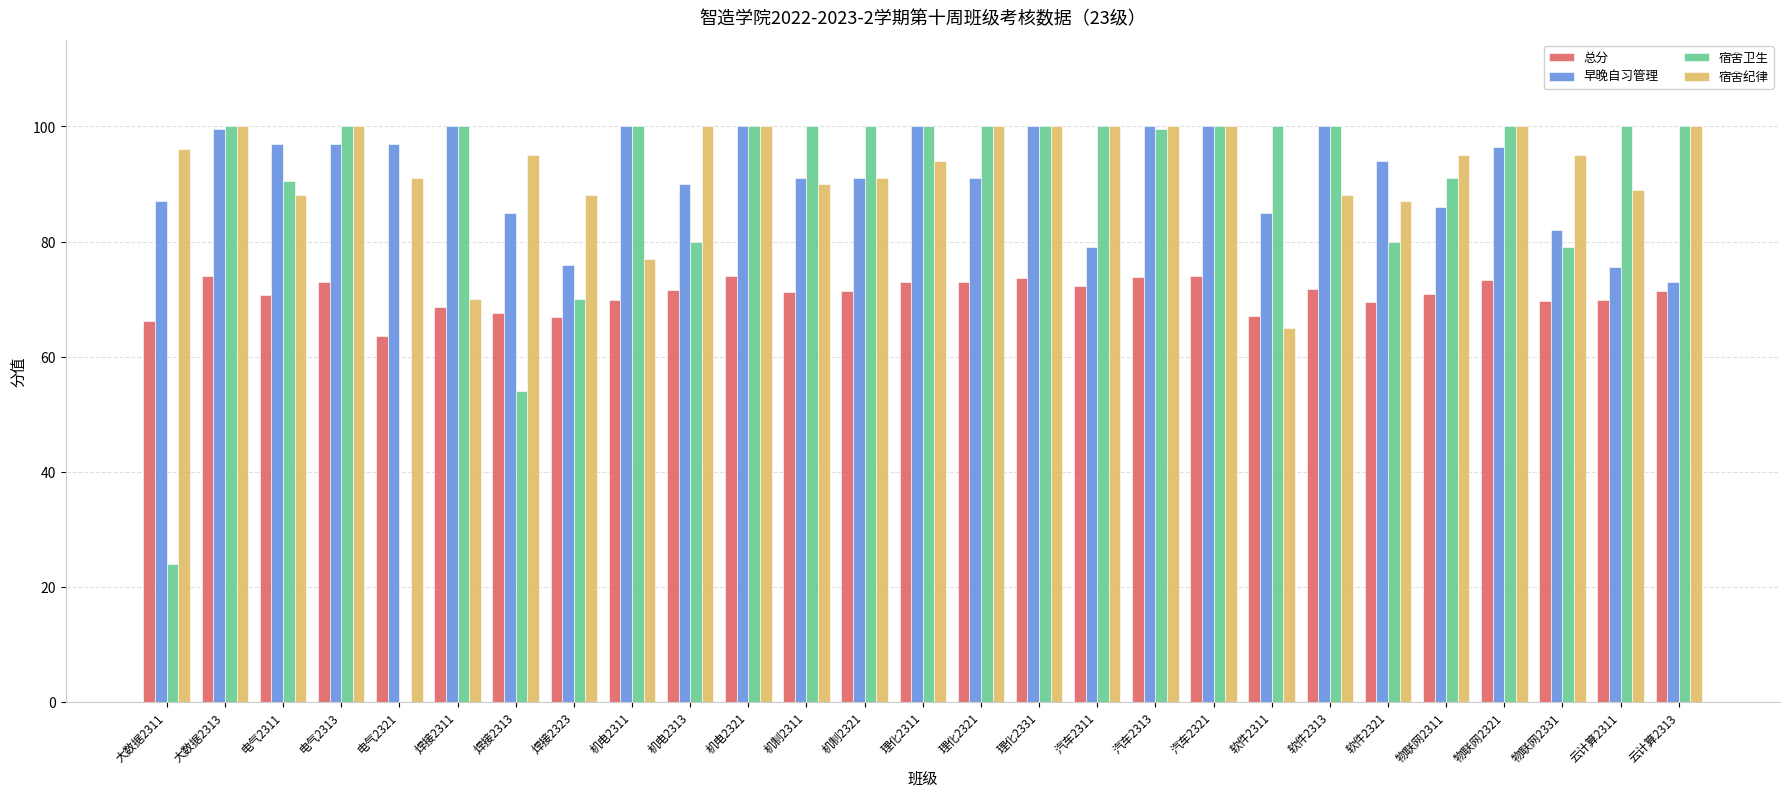

How many distinct data groups are displayed?

4